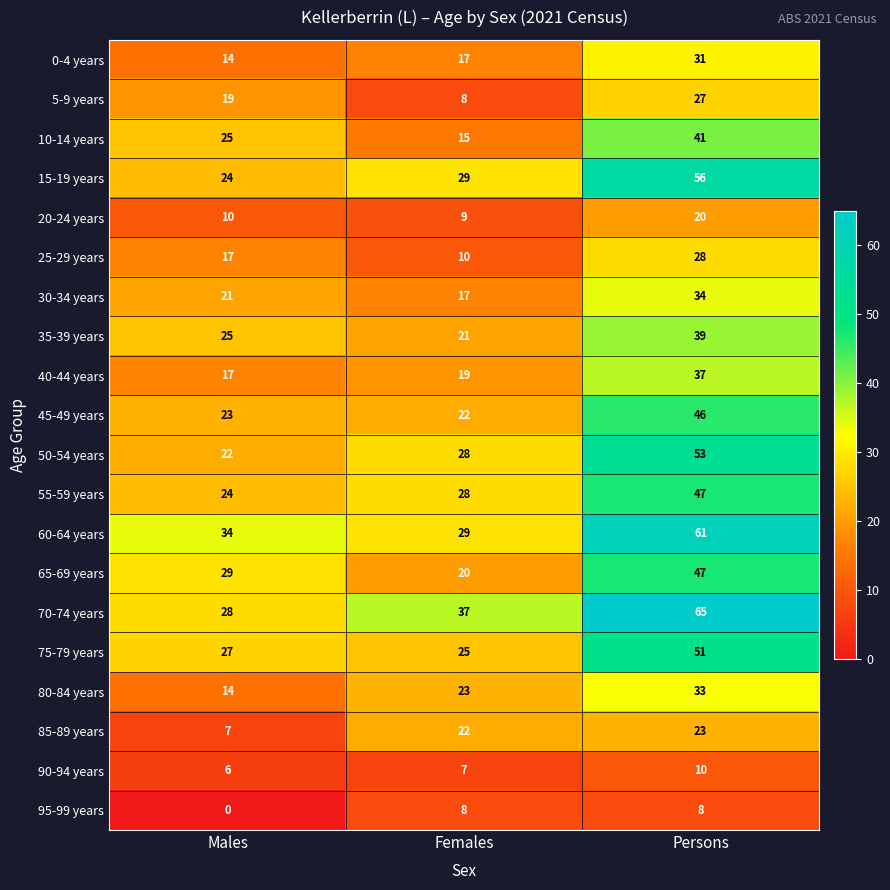

At which category is the sum across all series the highest?

Persons